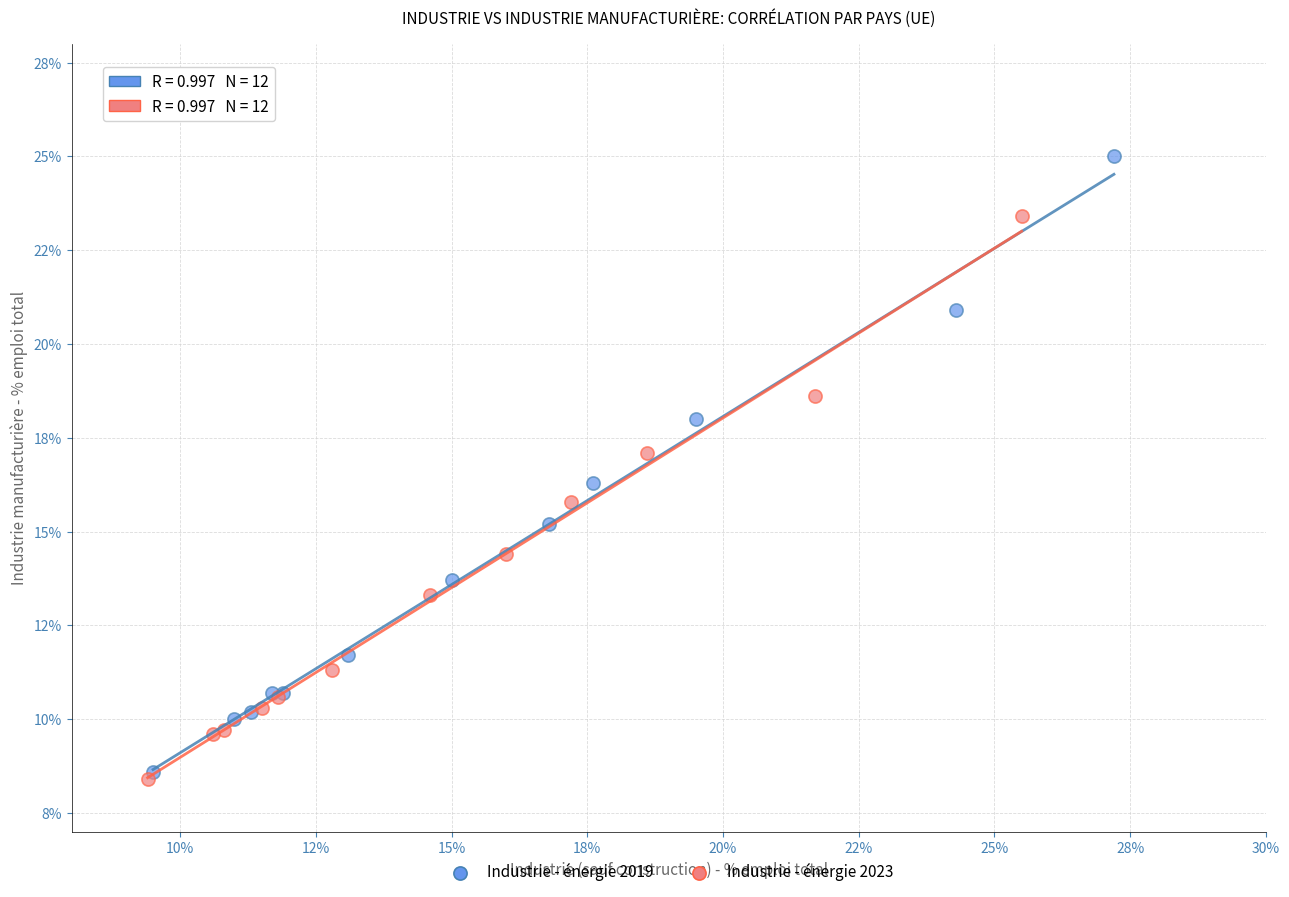

Which series reaches the minimum Y coordinate?

Industrie - énergie 2023